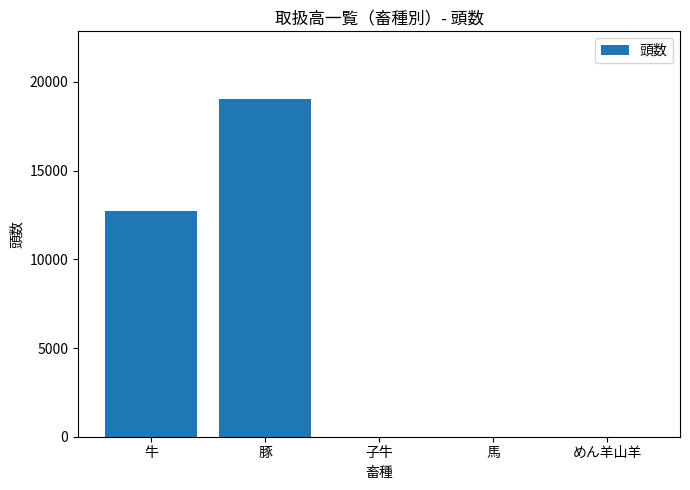

At which label is the value closest to 9520?

牛